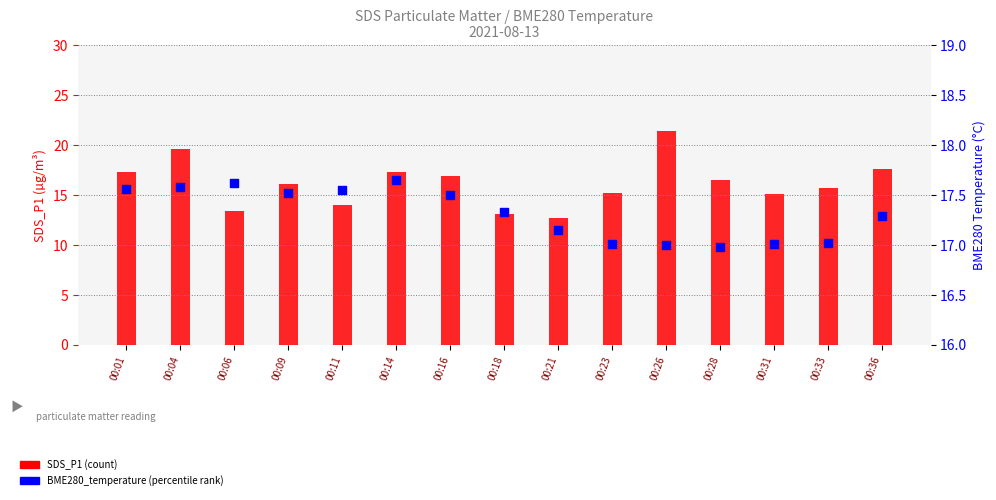

Which series has the widest spread of Y values?

SDS_P1